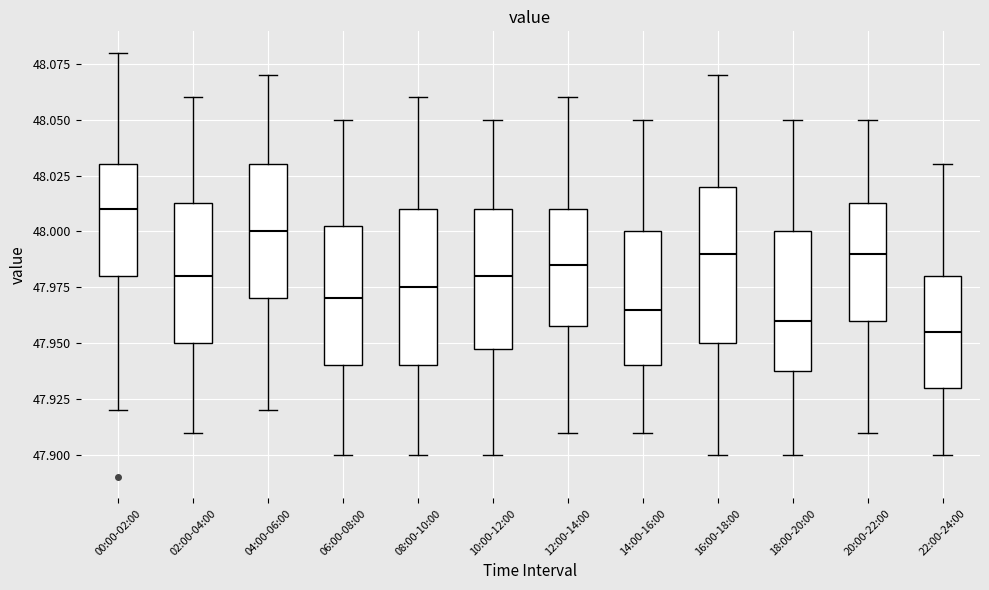

Which box's median line is the lowest?

22:00-24:00